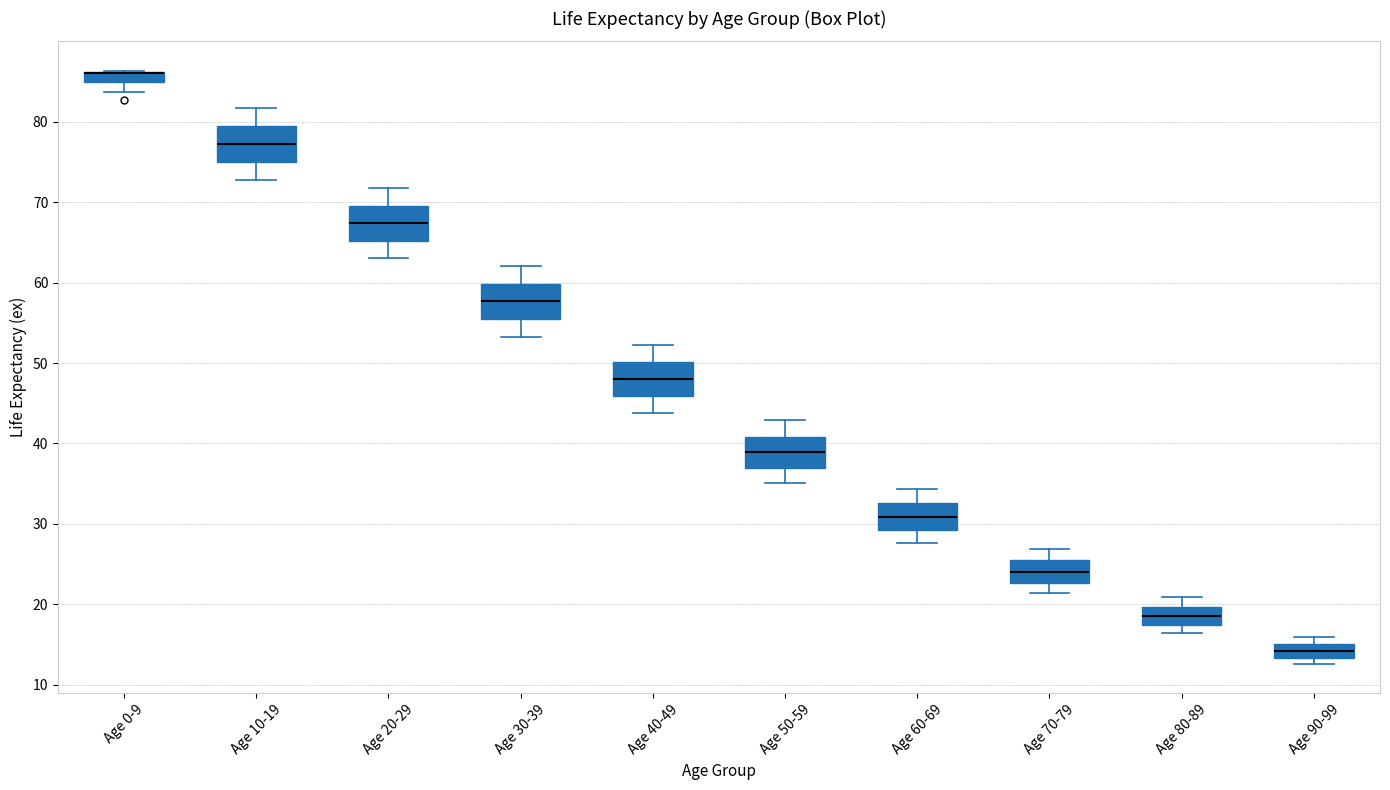

Where does the median line of the box for Age 90-99 sit on the y-axis? The values are not printed on the chart, so give them approximately, as read against the axis.

14